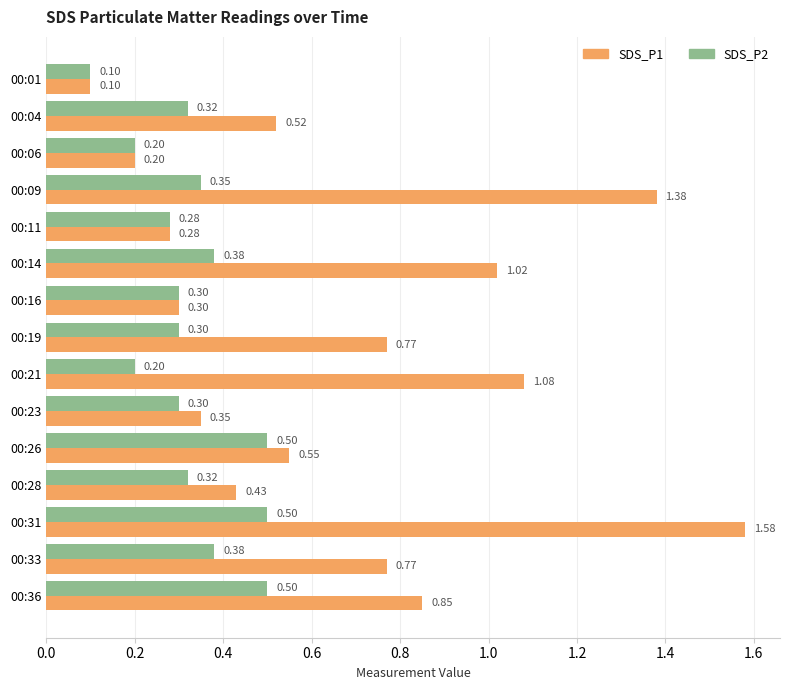

Rank the series at 00:36 from lowest to highest value.

SDS_P2, SDS_P1